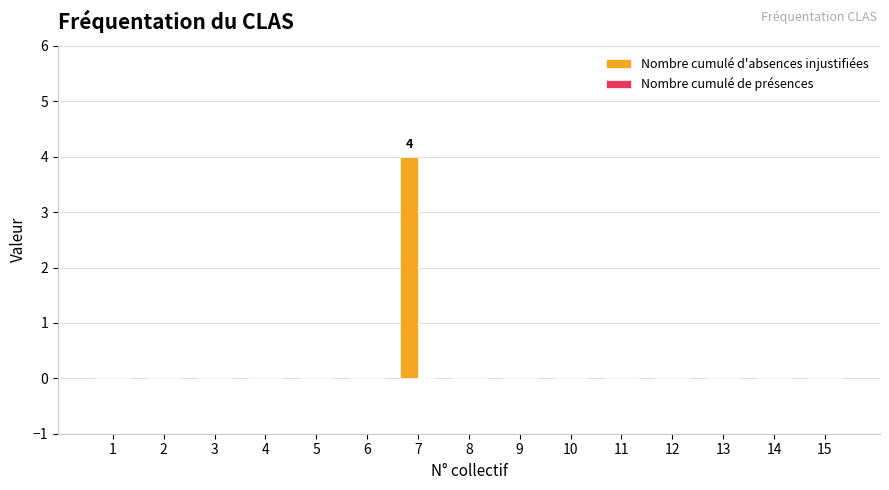

What is the maximum value shown in the chart?

4